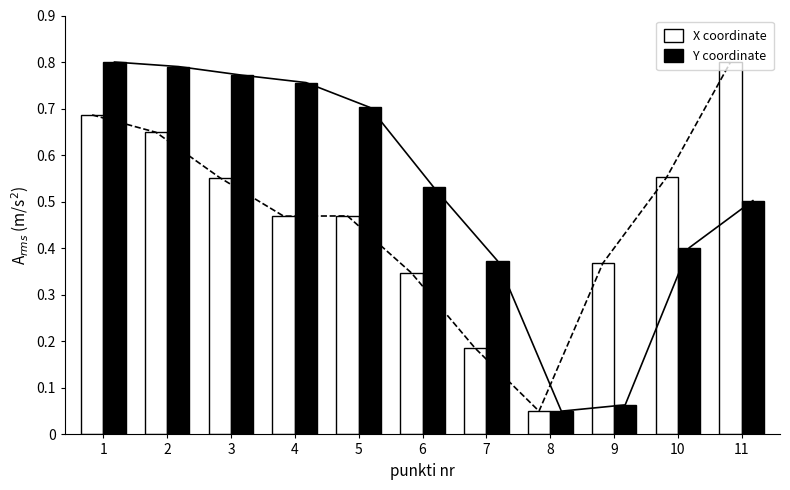

Reading left to right, what are all the values shown in this chart?

X coordinate: 1=0.7	2=0.6	3=0.6	4=0.5	5=0.5	6=0.3	7=0.2	8=0.1	9=0.4	10=0.6	11=0.8
Y coordinate: 1=0.8	2=0.8	3=0.8	4=0.8	5=0.7	6=0.5	7=0.4	8=0.1	9=0.1	10=0.4	11=0.5